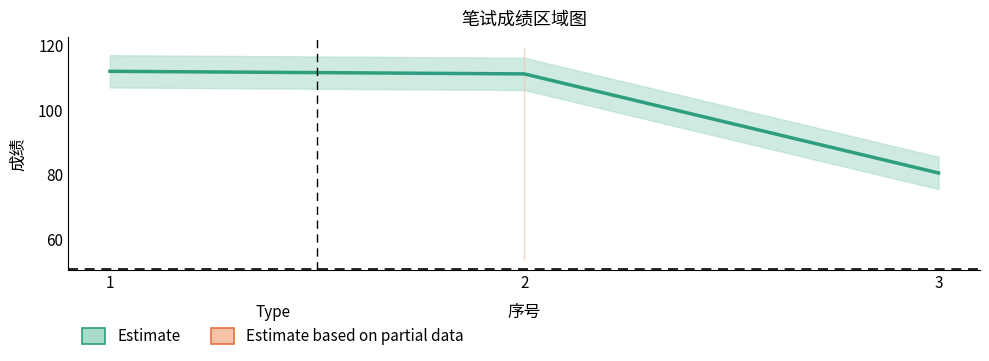

The value of 笔试加分 at 3 is 1.4. True or false?

False